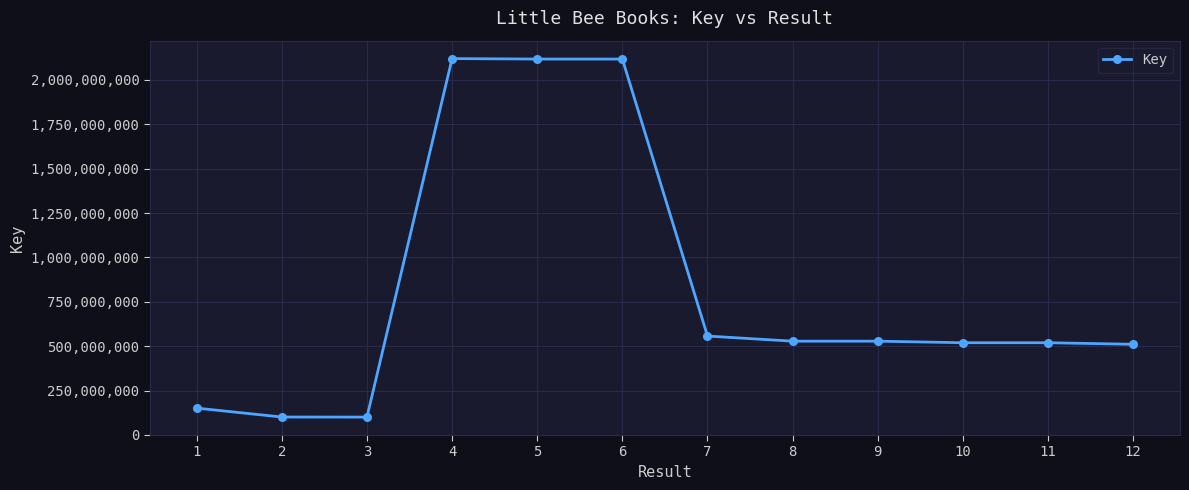

Is it true that the value at 7 is 556847610?

True